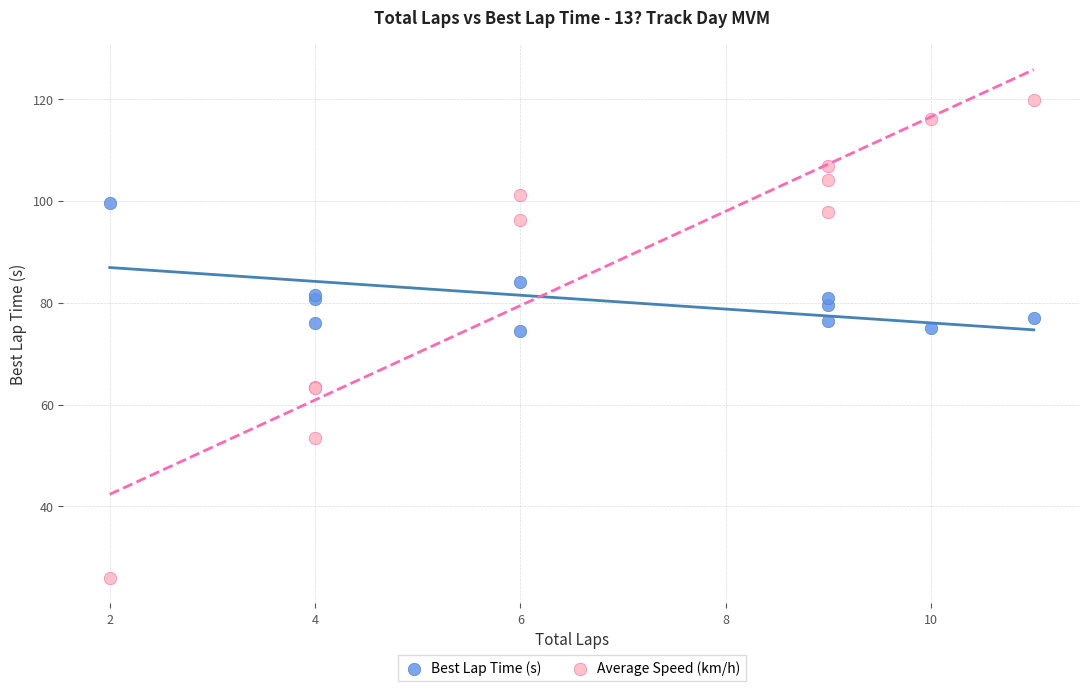

What is the X range (max minus min) for the scatter plot?

9.0